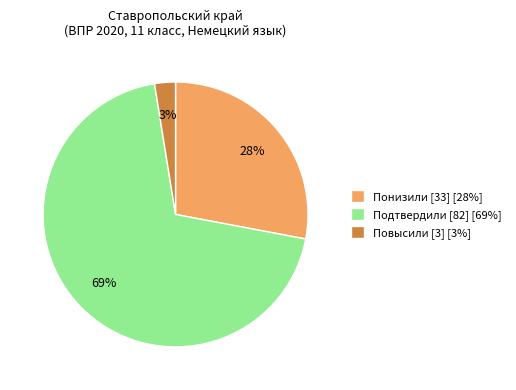

Combined, do Понизили [33] [28%] and Повысили [3] [3%] account for over 50%?

No